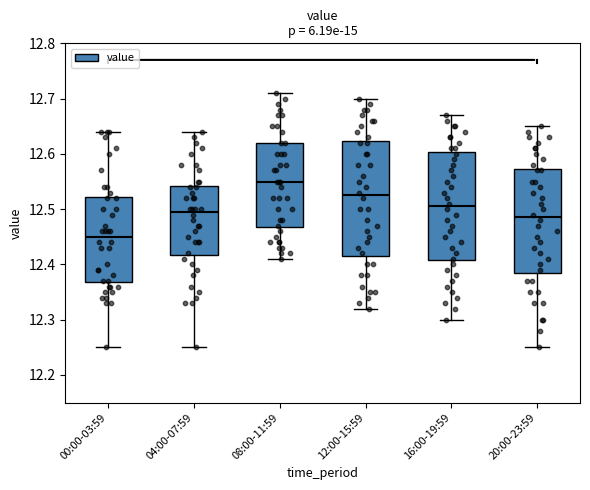

Where does the lower whisker of the box for 04:00-07:59 end on the y-axis? The values are not printed on the chart, so give them approximately, as read against the axis.

12.25